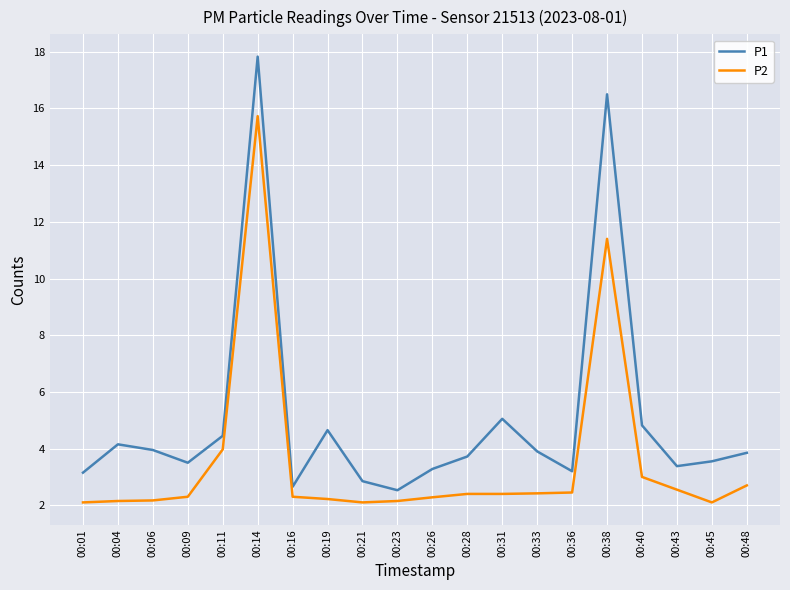

At which label does P1 reach its peak?

00:14